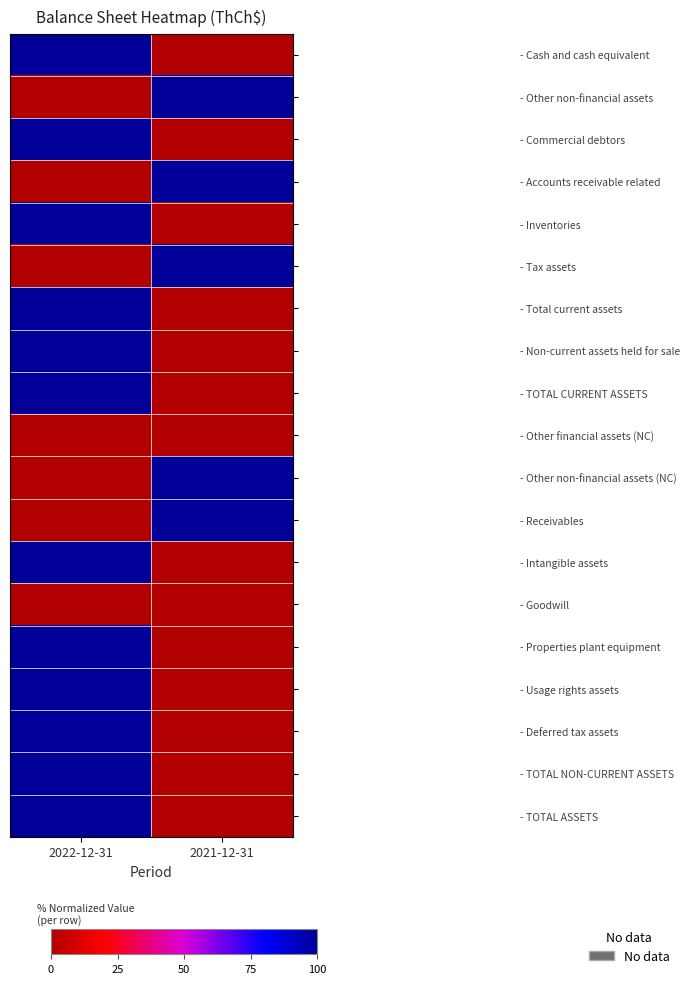

Between 2021-12-31 and 2022-12-31, which is larger?

2022-12-31